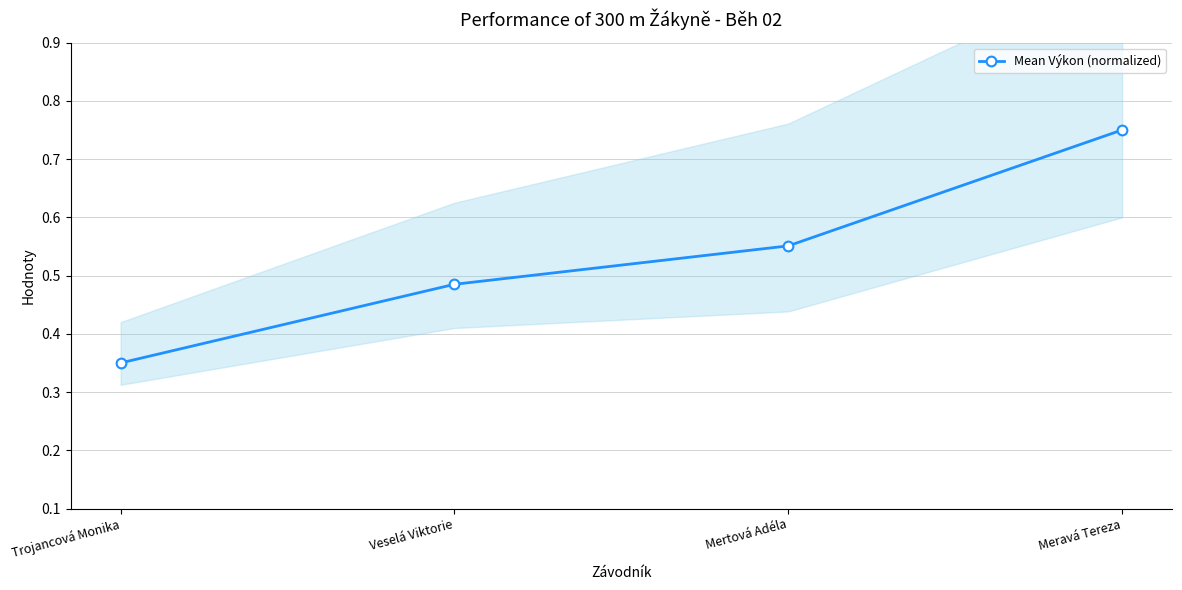

What position from the right is Trojancová Monika?

4